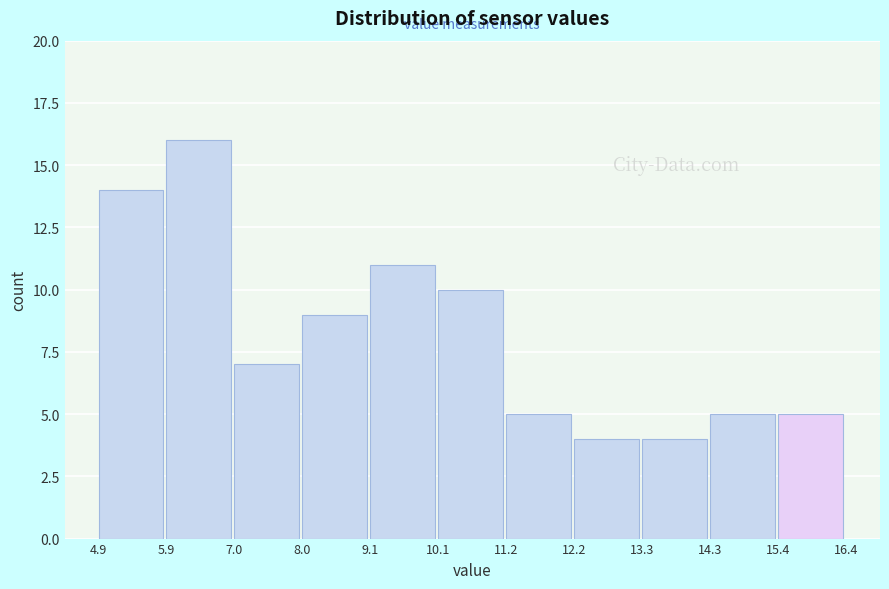

Reading left to right, list every bar in this chart as the range it spans on the x-axis followed by its height. The values are not printed on the chart, so give them approximately, as read against the axis.

4.9 to 5.9: 14
5.9 to 7.0: 16
7.0 to 8.0: 7
8.0 to 9.1: 9
9.1 to 10.1: 11
10.1 to 11.2: 10
11.2 to 12.2: 5
12.2 to 13.3: 4
13.3 to 14.3: 4
14.3 to 15.4: 5
15.4 to 16.4: 5